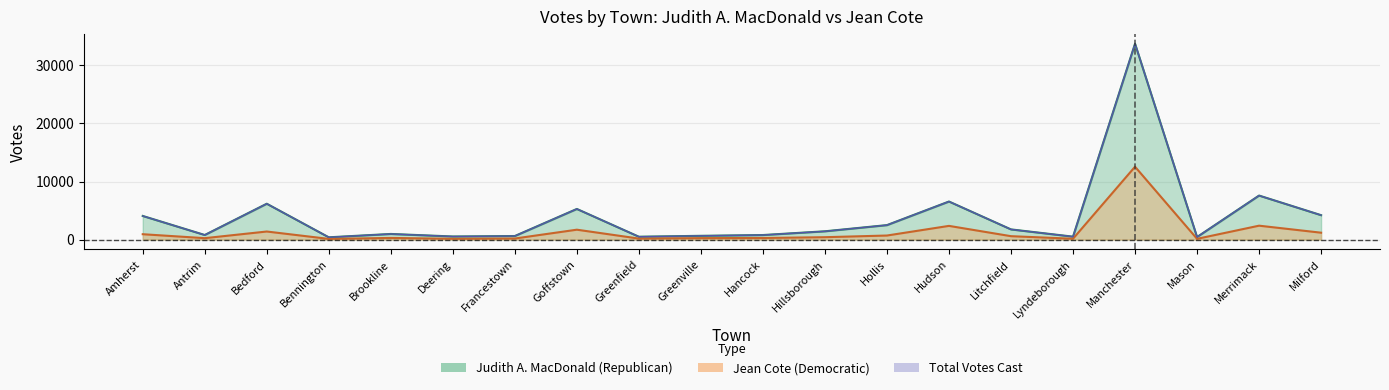

The value of Judith A. MacDonald (Republican) at Lyndeborough is 193. True or false?

False